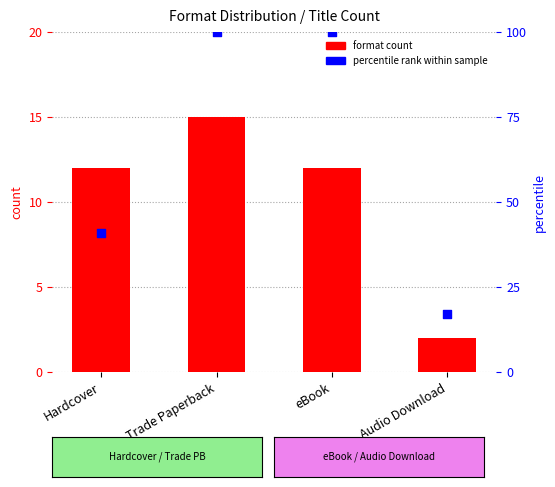

Which series has the largest total across all categories?

percentile rank within sample